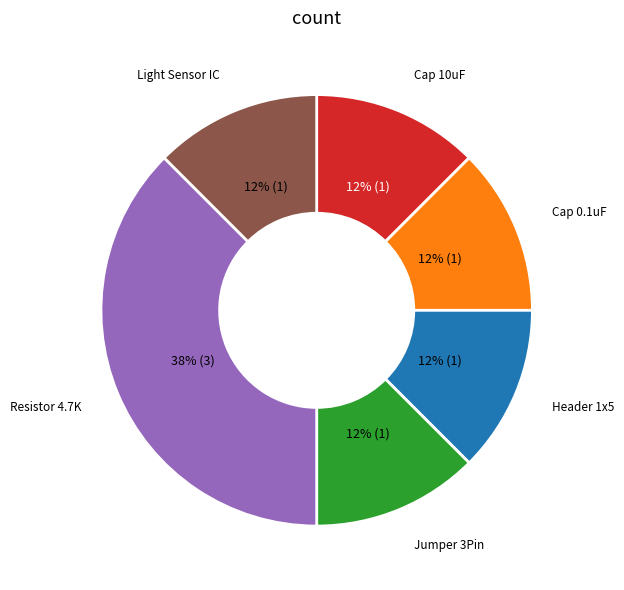

To the nearest percent, what is the average slice percentage?

17%